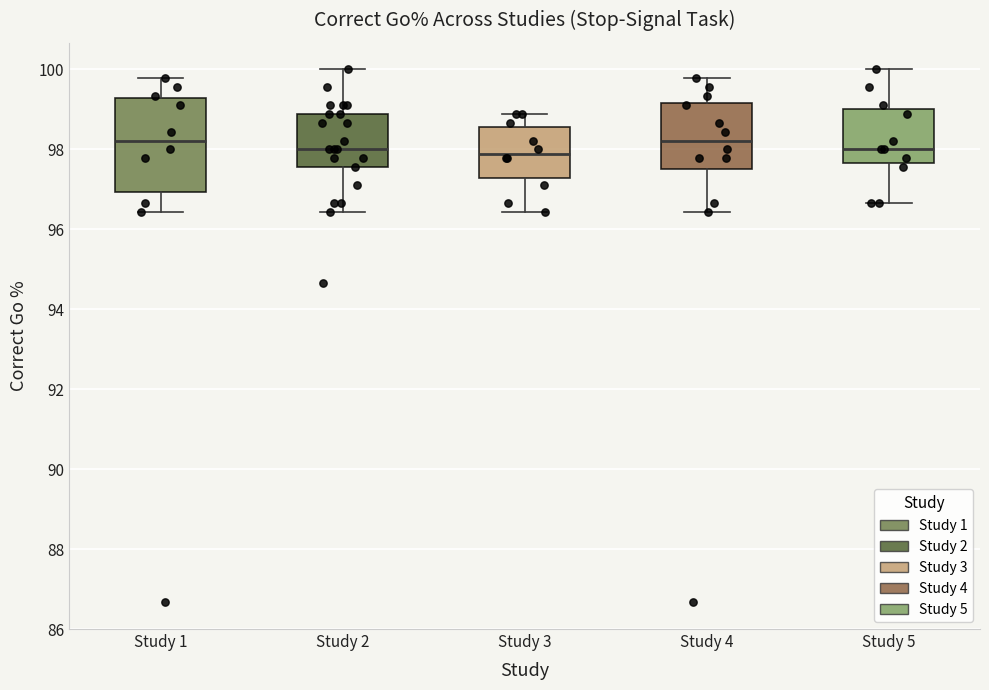

Which box is the tallest, from its lower edge to its upper edge?

Study 1